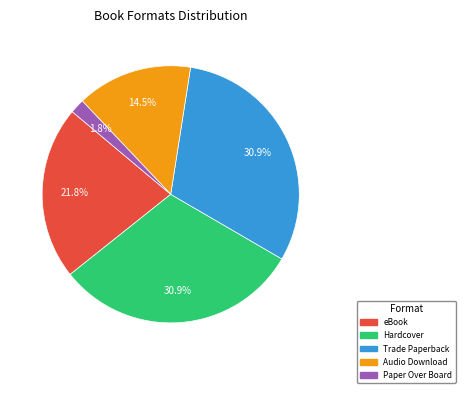

Count the number of slices in the pie.

5